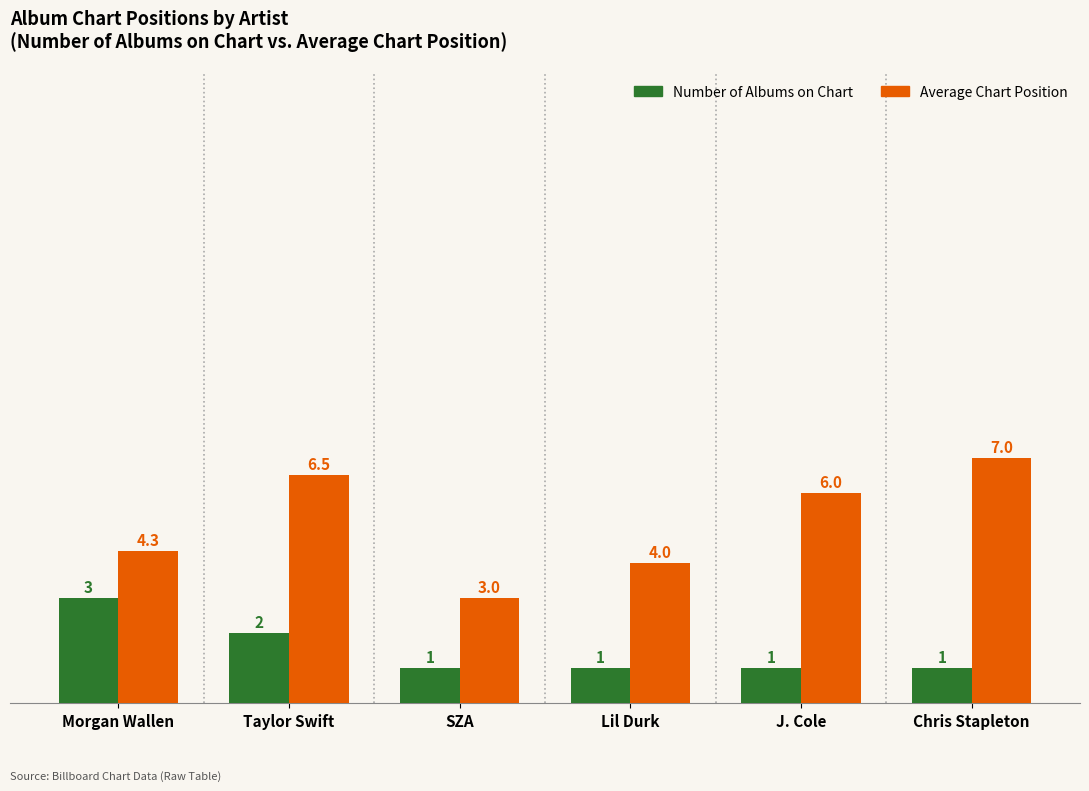

Where does the Average Chart Position series first go above 6?

Taylor Swift